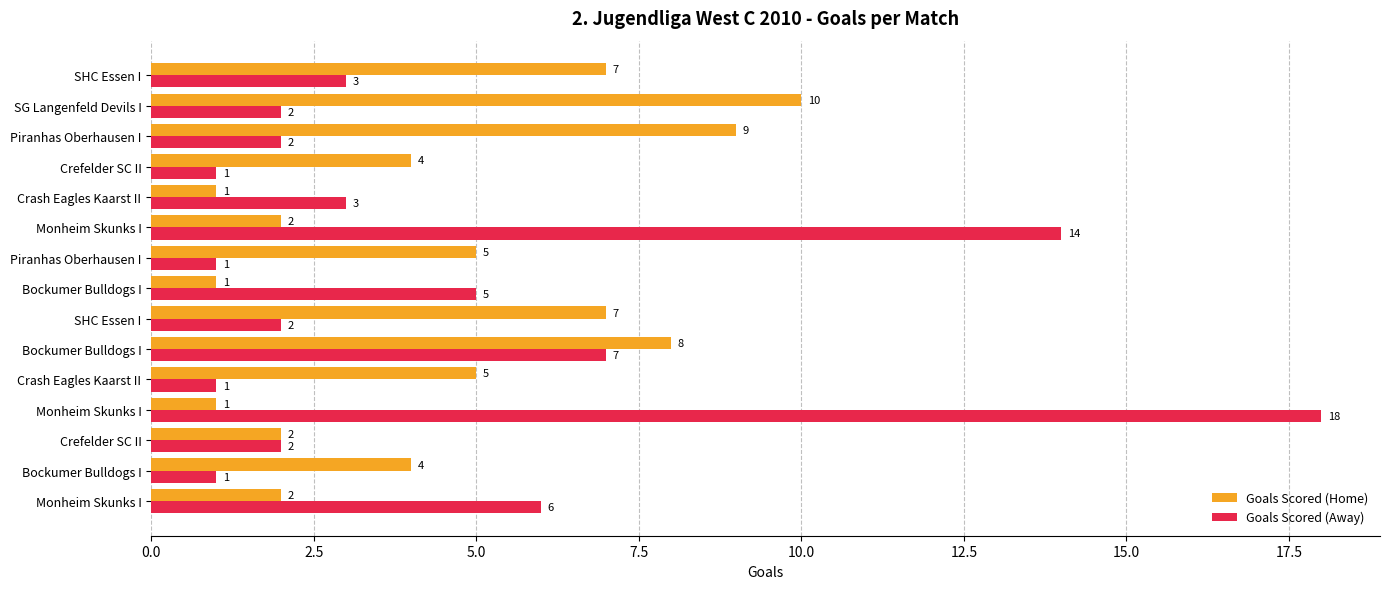

What is the average value of the Goals Scored (Away) series?

5